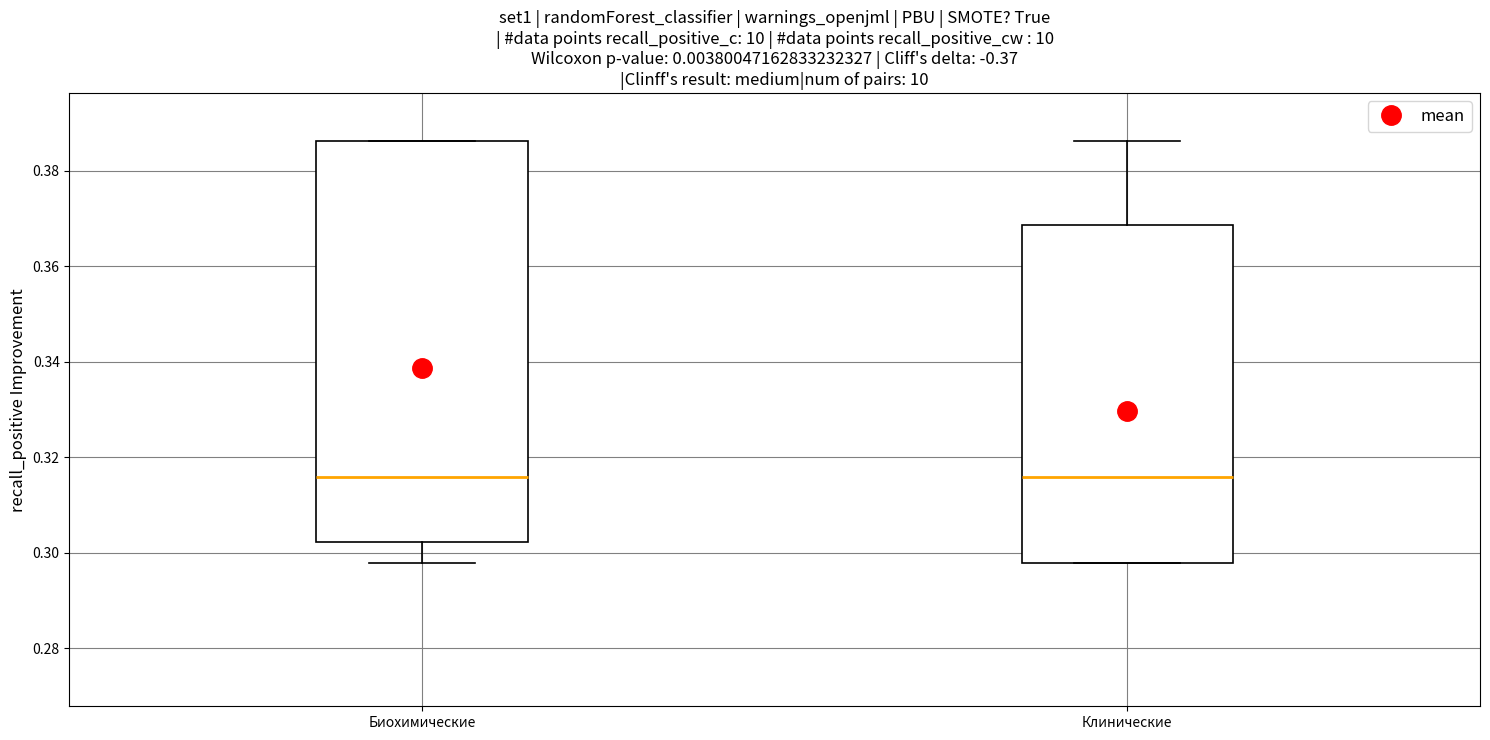

Comparing the boxes themselves (not the whiskers), which one is the tallest?

Биохимические